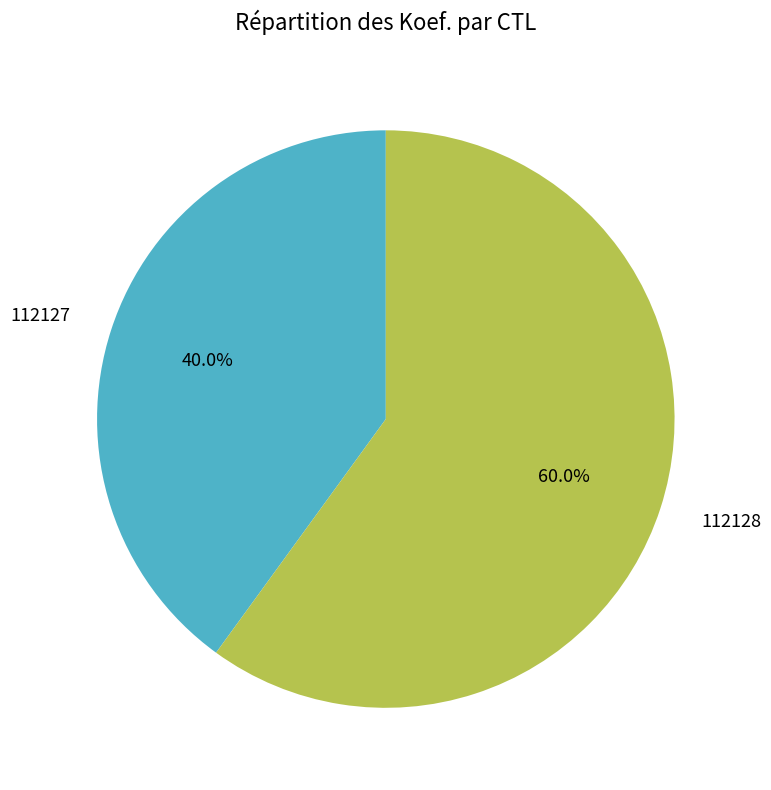

What percentage is the 112128 slice, to the nearest percent?

60%